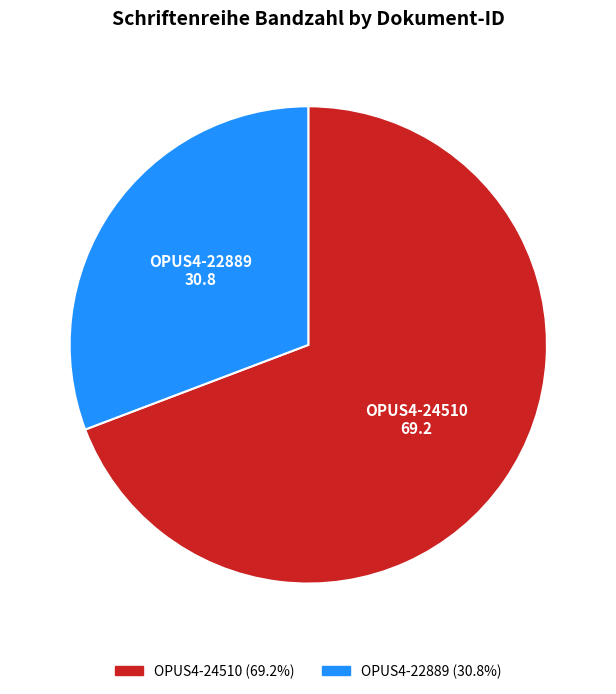

Between OPUS4-24510 and OPUS4-22889, which is larger?

OPUS4-24510